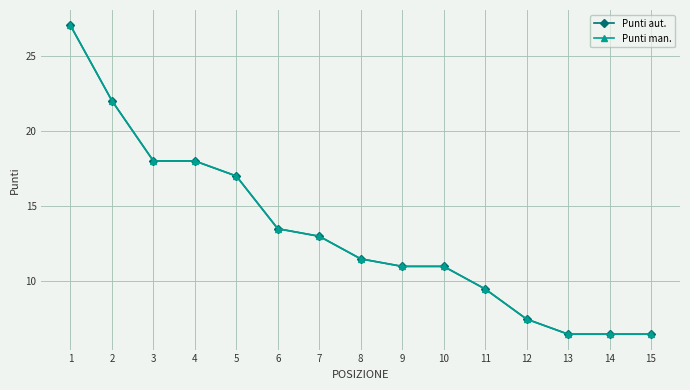

Is this an area chart (filled region under the line)?

No